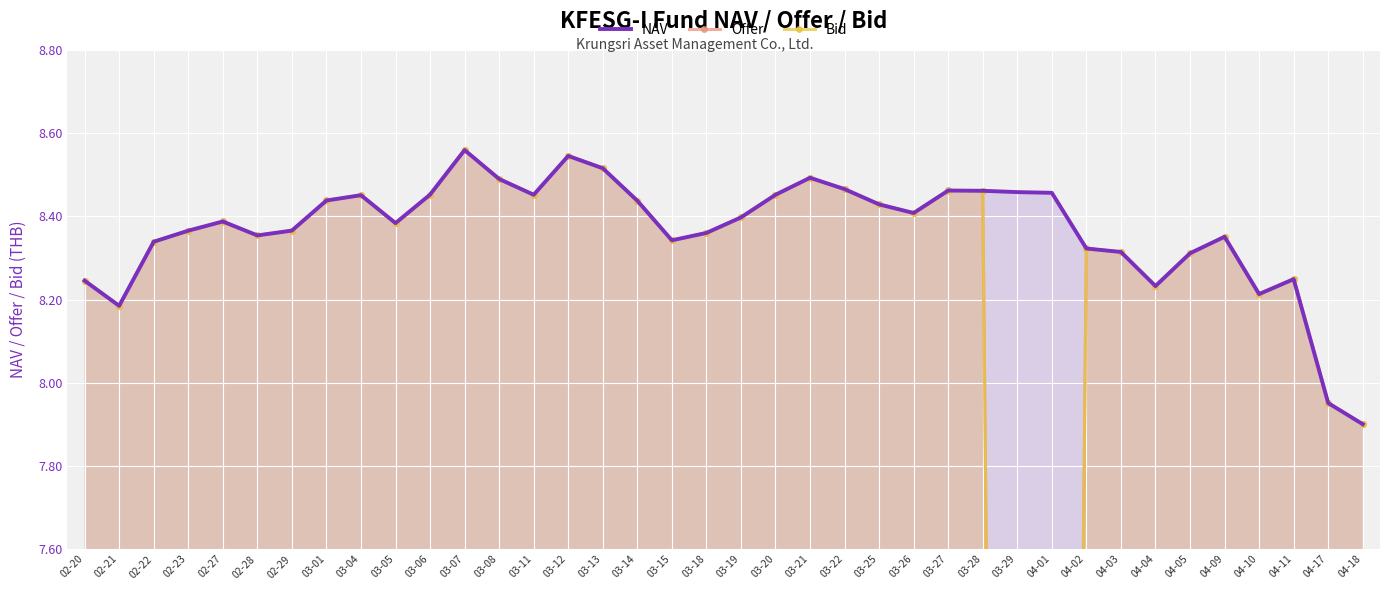

Where is the first local maximum for Offer?

02-27